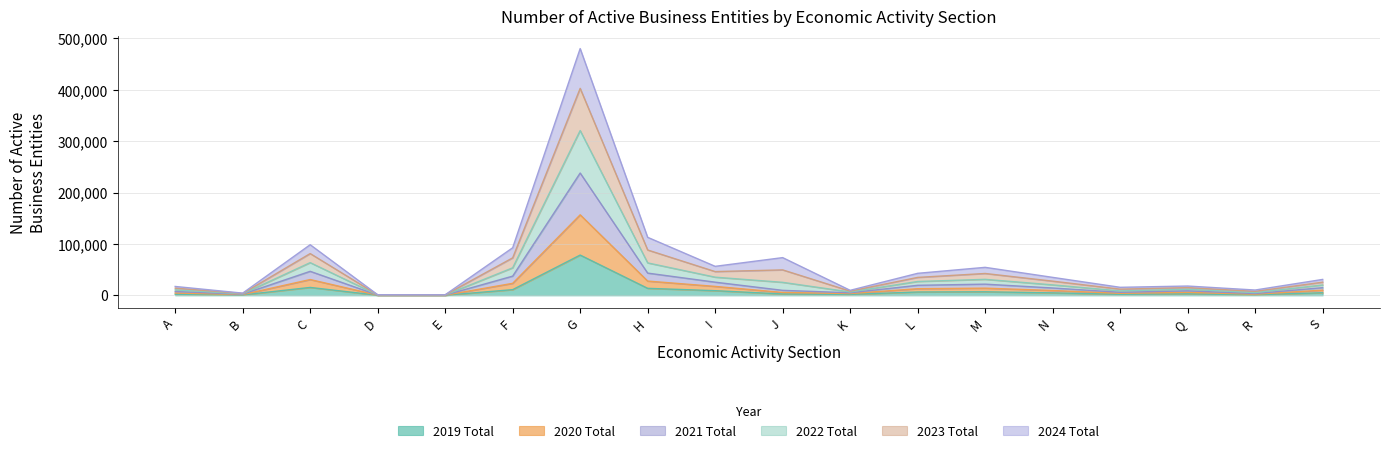

True or false: 2019 Total and 2022 Total intersect in this chart.

False